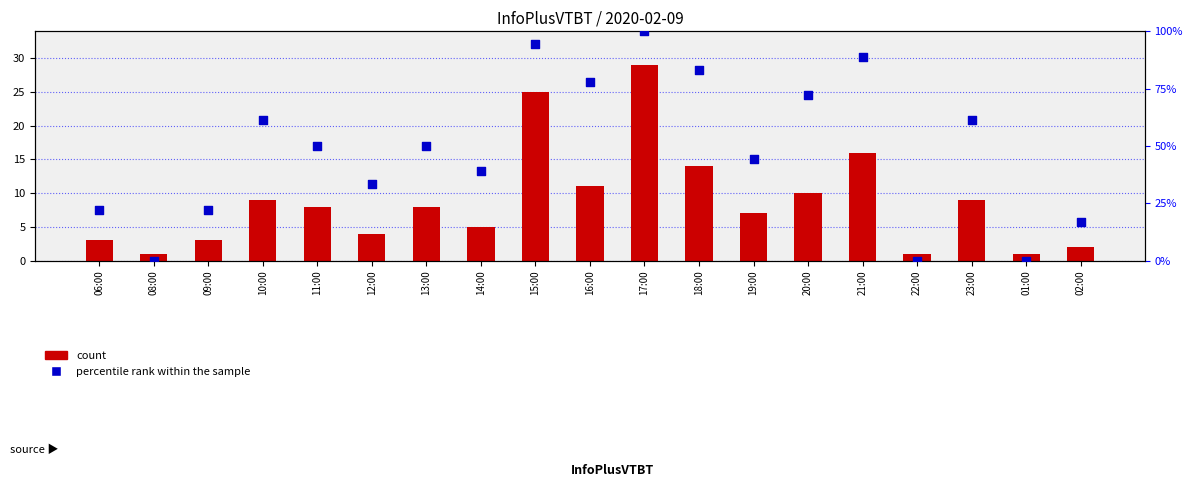

Which series has the largest total across all categories?

percentile rank within the sample